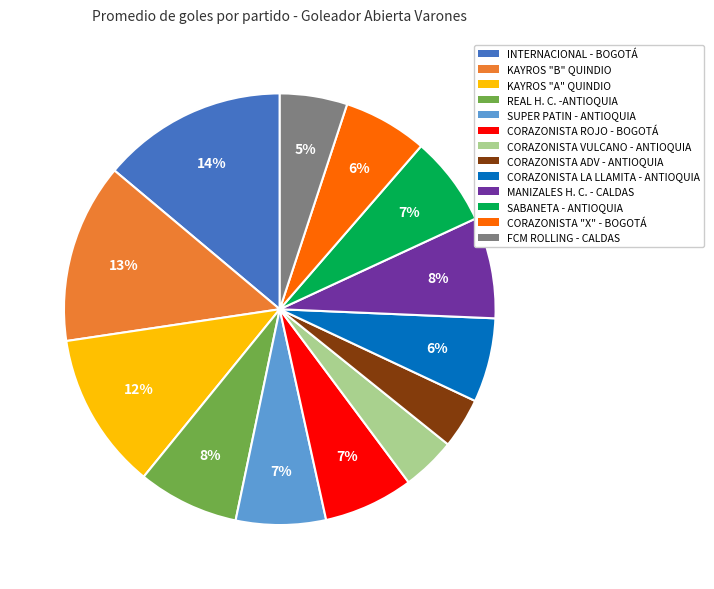

What is the ratio of the value at SABANETA - ANTIOQUIA to the value at SUPER PATIN - ANTIOQUIA?

1.0